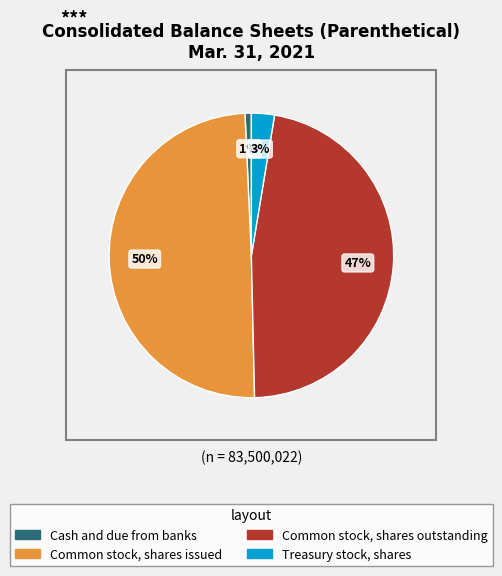

To the nearest percent, what is the difference between the Treasury stock, shares and Common stock, shares outstanding slice percentages?

44%